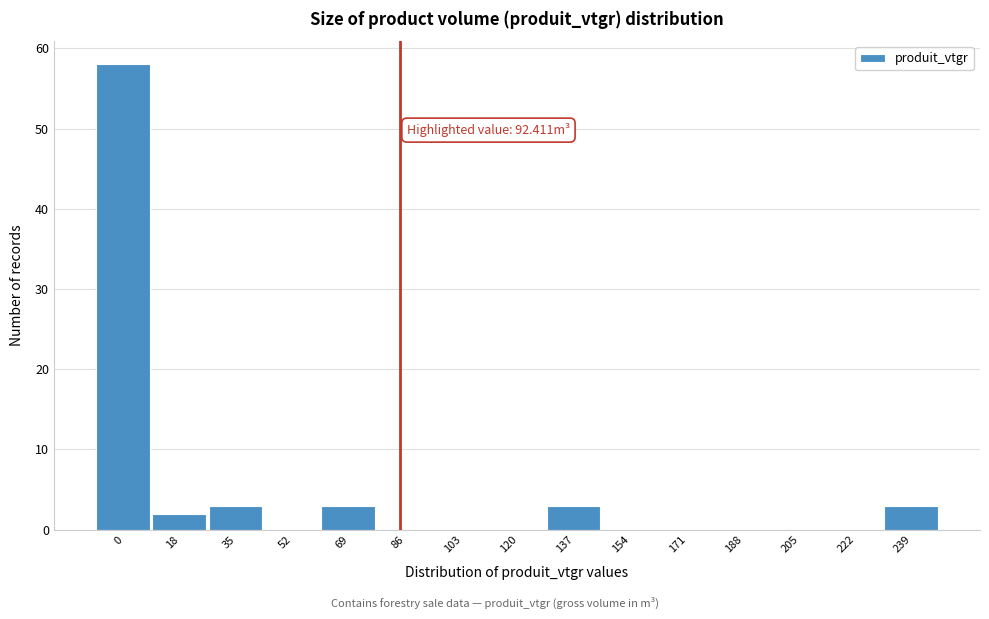

Reading left to right, extract all data points from this chart.

0=58	18=2	35=3	52=0	69=3	86=0	103=0	120=0	137=3	154=0	171=0	188=0	205=0	222=0	239=3